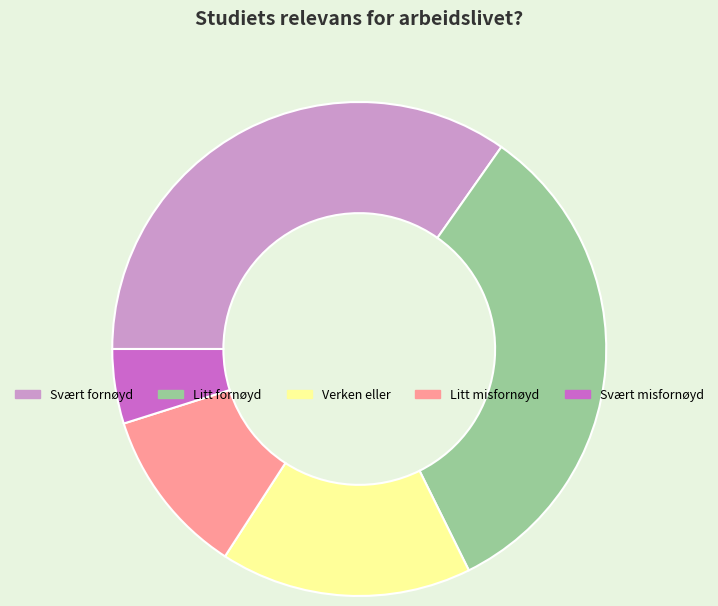

Is there a majority slice in this chart?

No